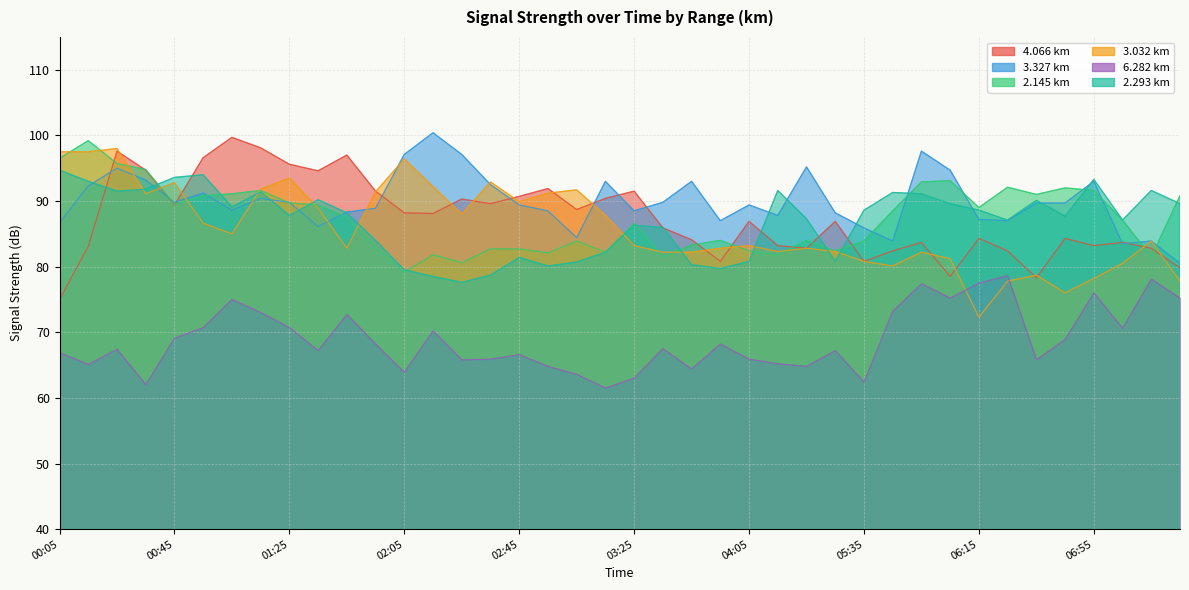

The 3.032 series shows 97.5 at 00:05. True or false?

True